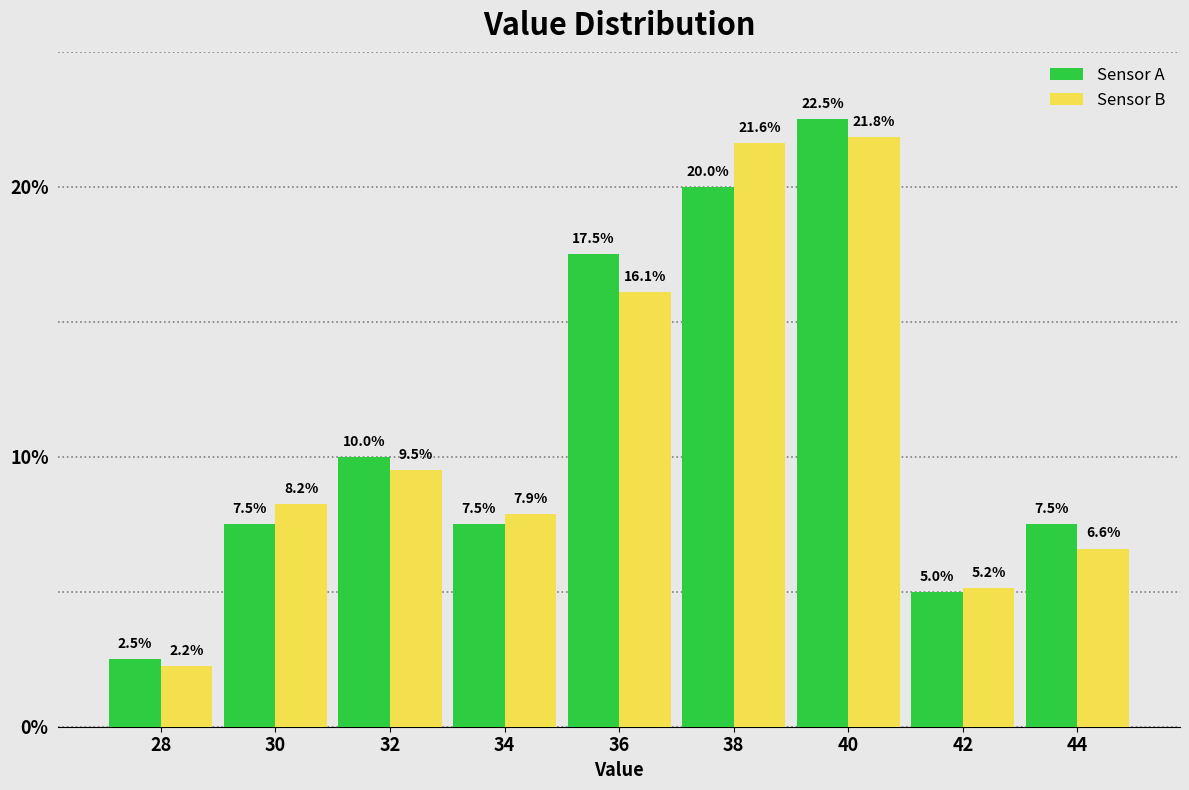

Between 34 and 44, which series saw the biggest shift?

Sensor B